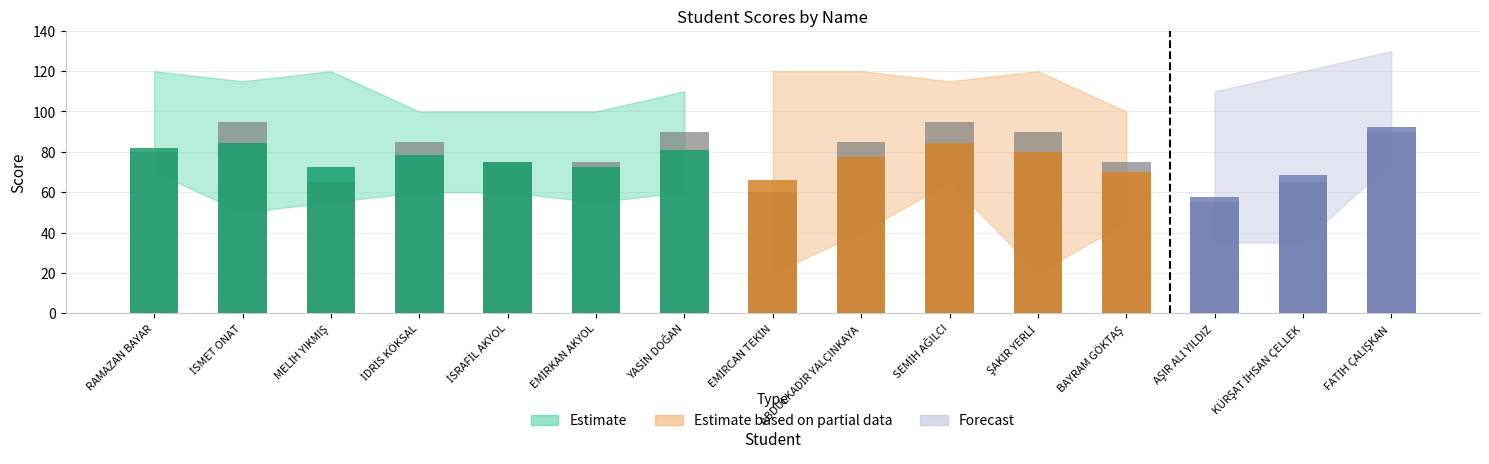

Count the 1p values in the range 65 to 90.

11